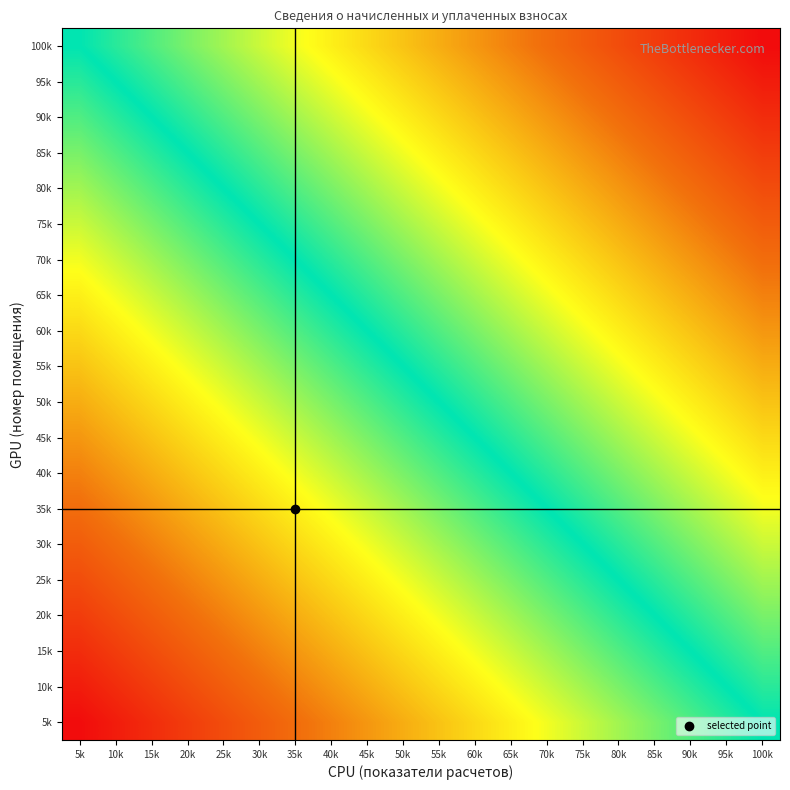

Between 20k and 95k, which is larger?

95k